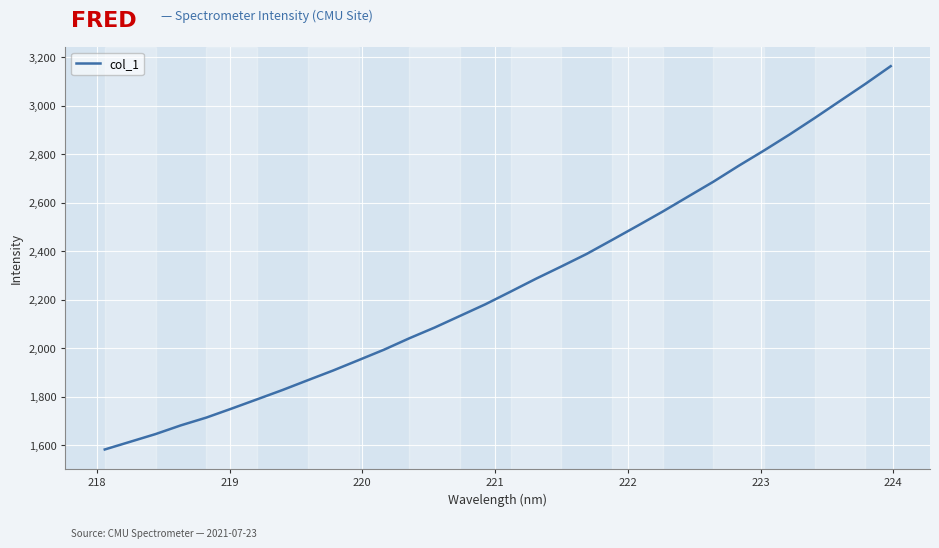

Count the number of categories in the chart.

32